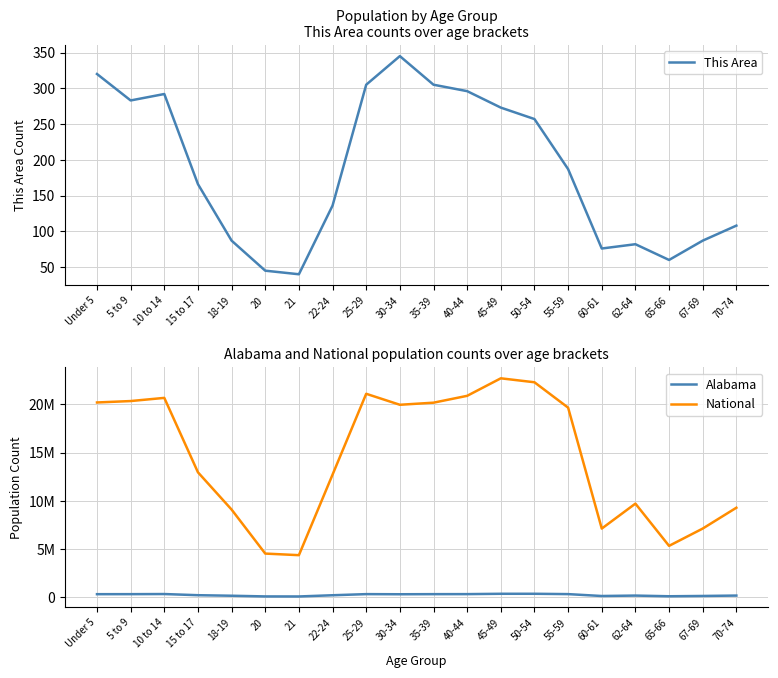

What is the spread (max minus min) of values at 10 to 14?

20676902